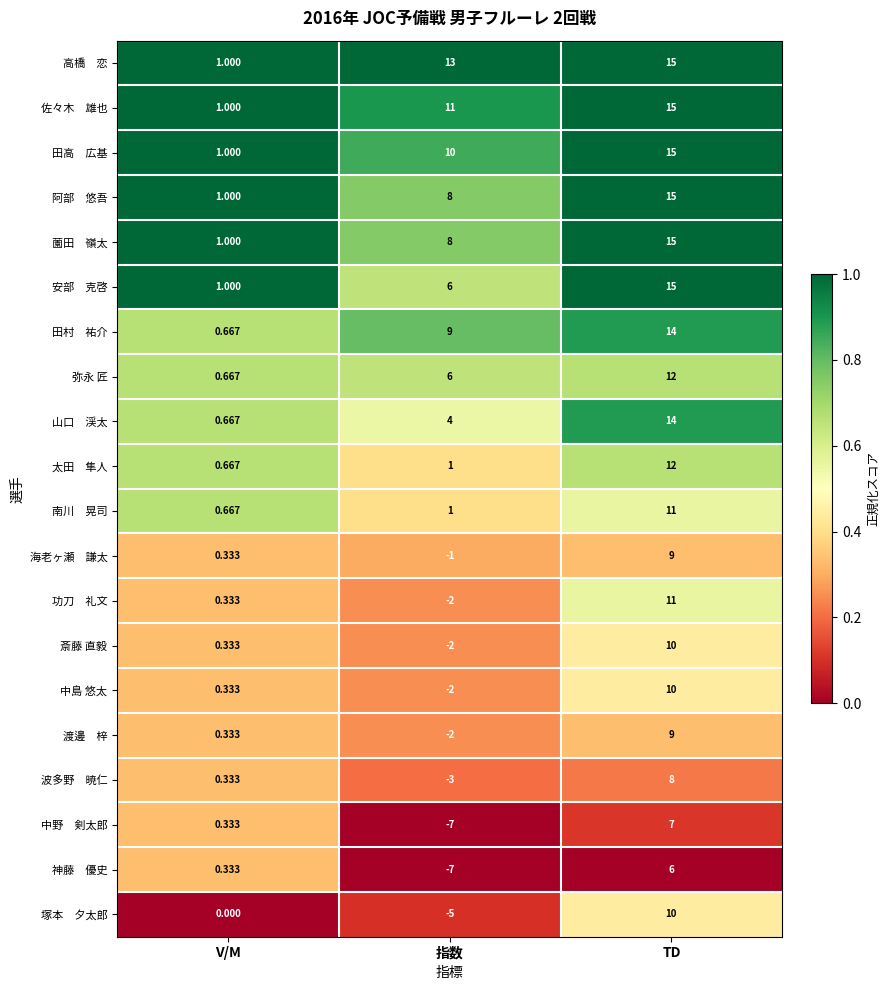

Which label corresponds to the smallest value in the chart?

指数